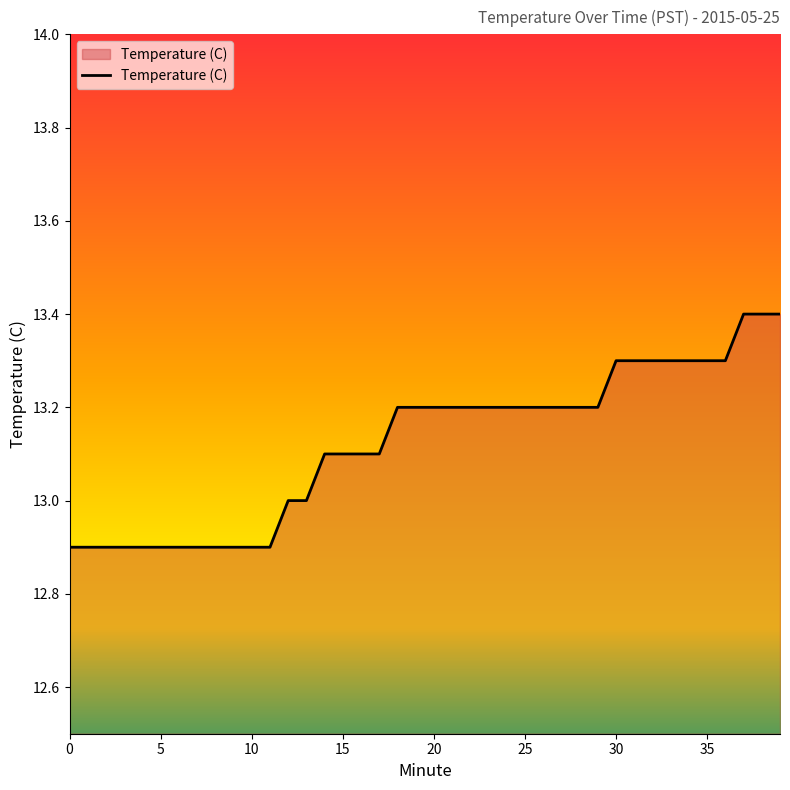

What is the maximum value shown in the chart?

13.4